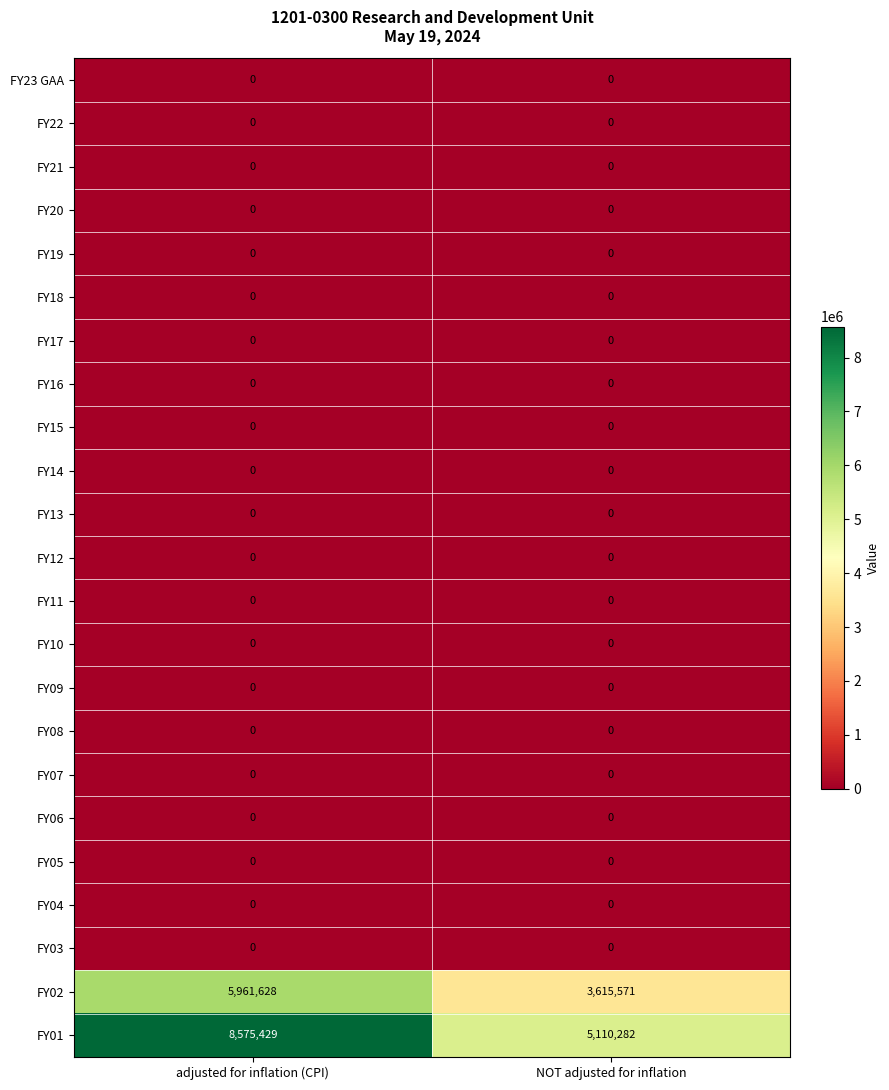

What is the difference between the highest and lowest values at NOT adjusted for inflation?

5110282